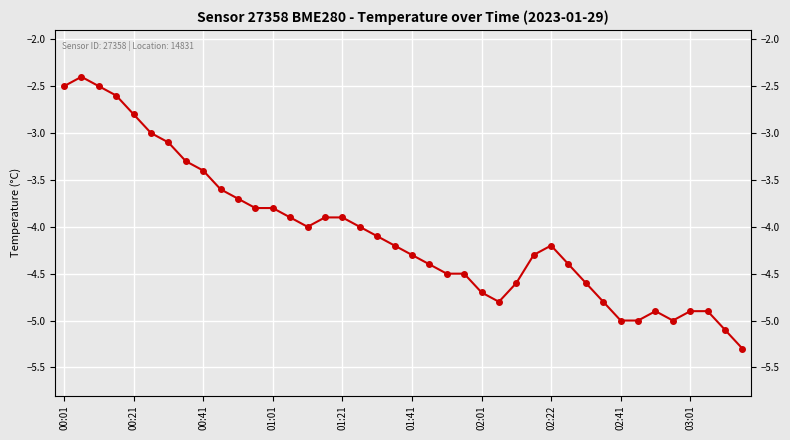

What is the average value?

-4.1